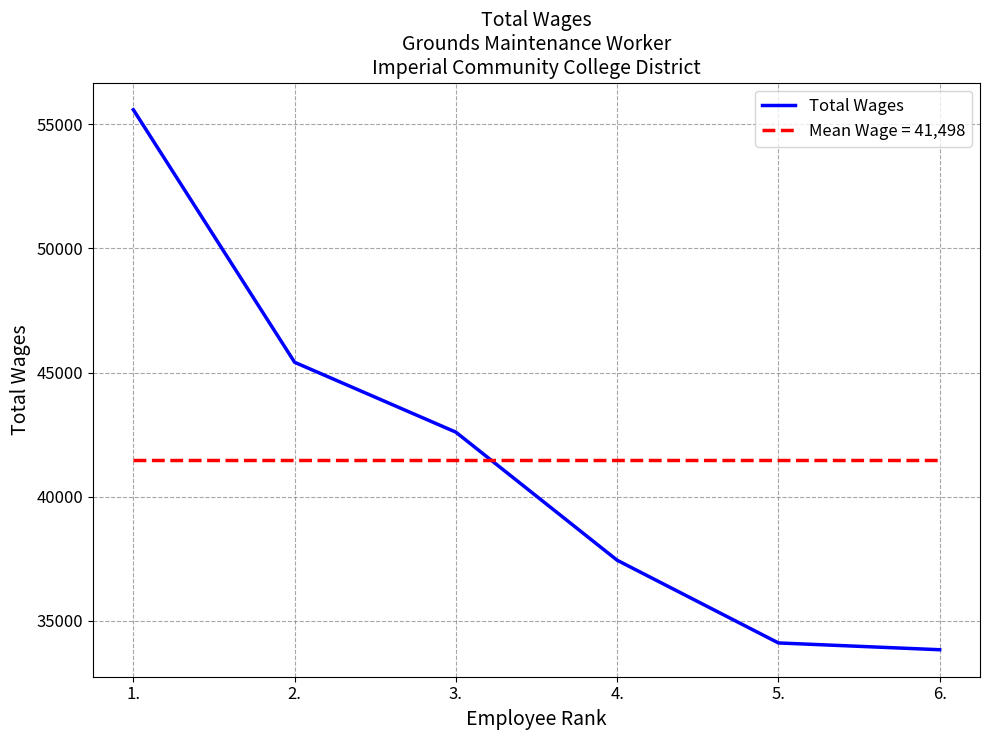

Does the chart have visible grid lines?

Yes